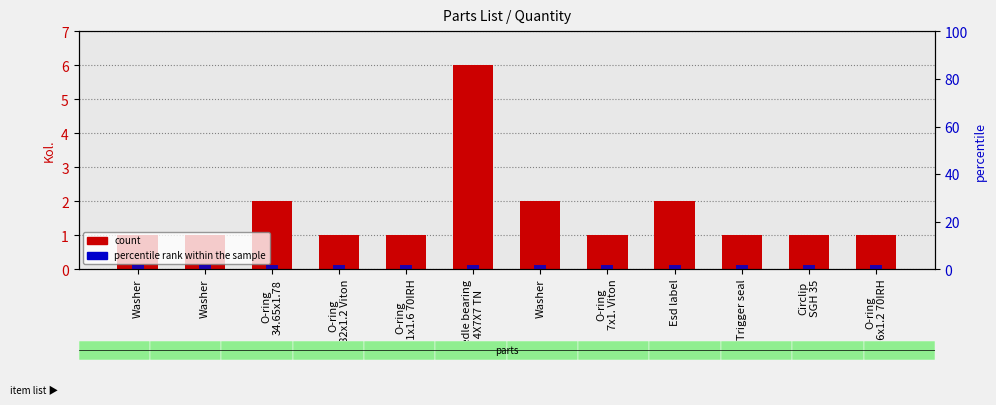

Reading left to right, list all the values displayed in this chart.

count: Washer=1	Washer=1	O-ring
34.65x1.78=2	O-ring
5.82x1.2 Viton=1	O-ring
35.1x1.6 70IRH=1	Needle bearing
K 4X7X7 TN=6	Washer=2	O-ring
7x1. Viton=1	Esd label=2	Trigger seal=1	Circlip
SGH 35=1	O-ring
26x1.2 70IRH=1
percentile rank within the sample: Washer=2	Washer=2	O-ring
34.65x1.78=2	O-ring
5.82x1.2 Viton=2	O-ring
35.1x1.6 70IRH=2	Needle bearing
K 4X7X7 TN=2	Washer=2	O-ring
7x1. Viton=2	Esd label=2	Trigger seal=2	Circlip
SGH 35=2	O-ring
26x1.2 70IRH=2